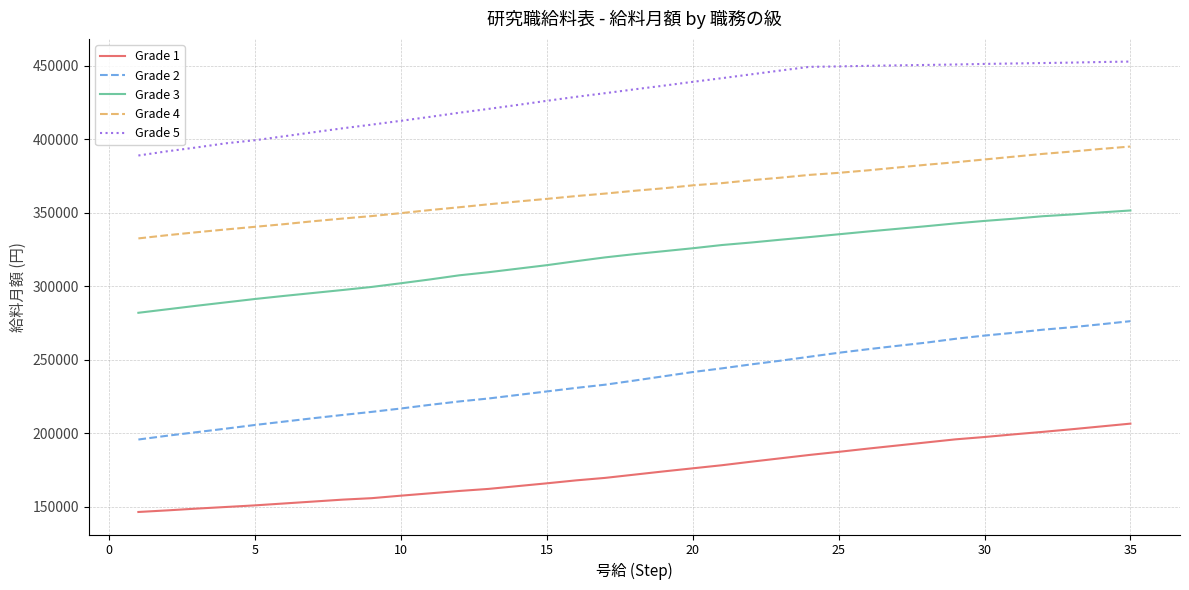

Rank the series by their average value, from lowest to highest.

Grade 1, Grade 2, Grade 3, Grade 4, Grade 5